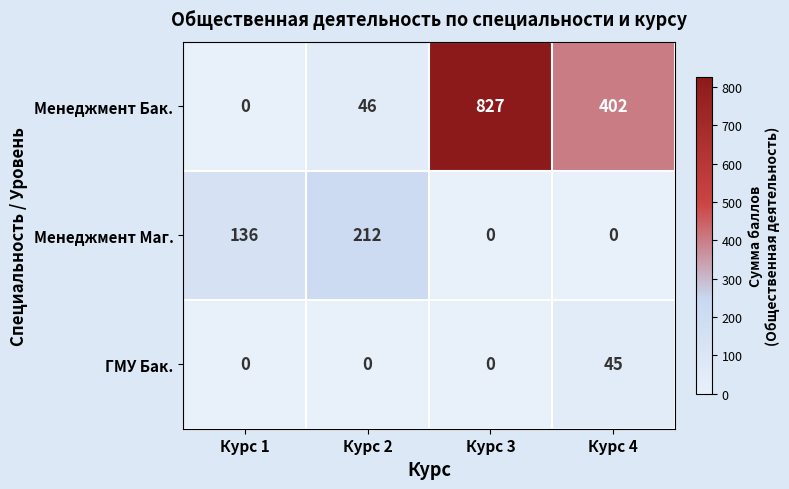

What is the difference between the Менеджмент Маг. values at Курс 1 and Курс 3?

136